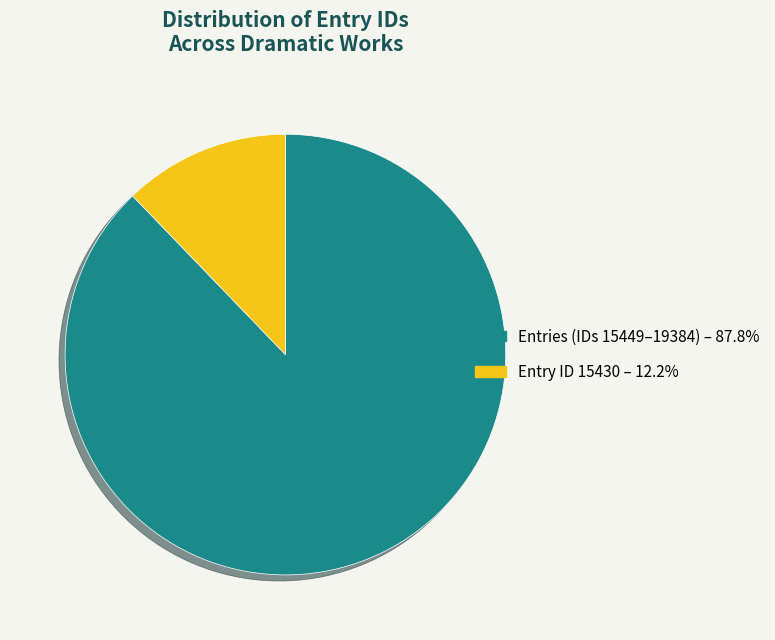

How many segments does this pie chart have?

2